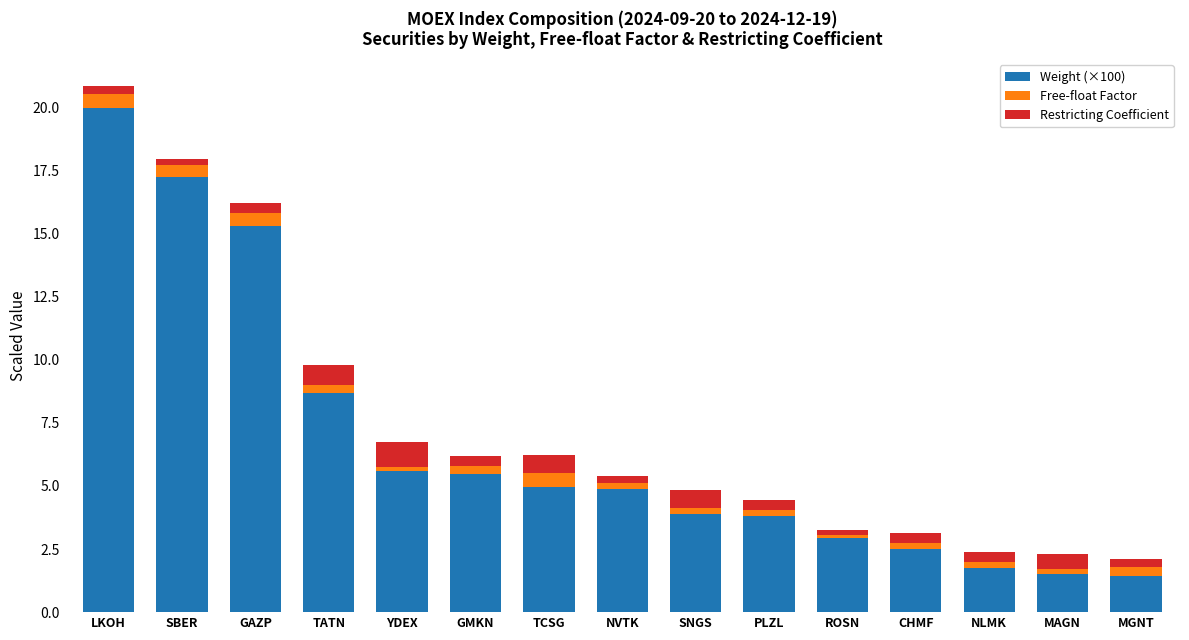

What is the minimum value for Weight (×100)?

1.4